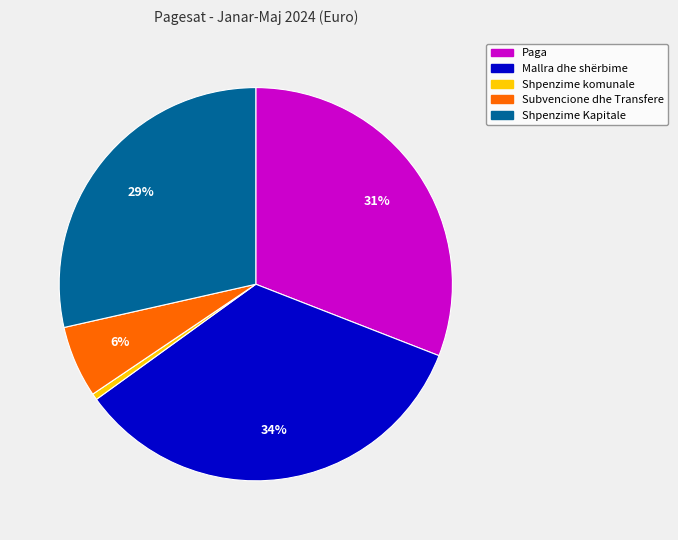

How many segments does this pie chart have?

5